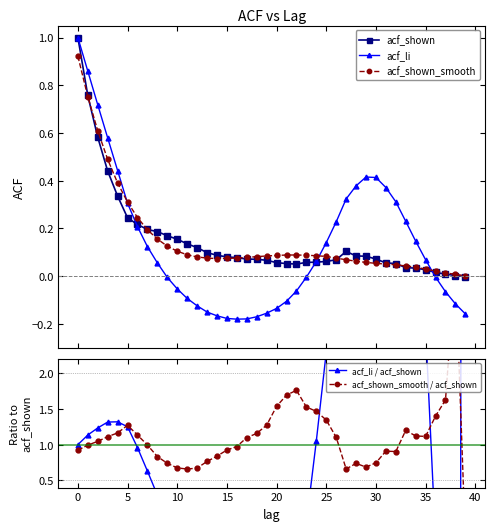

What is the spread (max minus min) of values at 29?

4.9